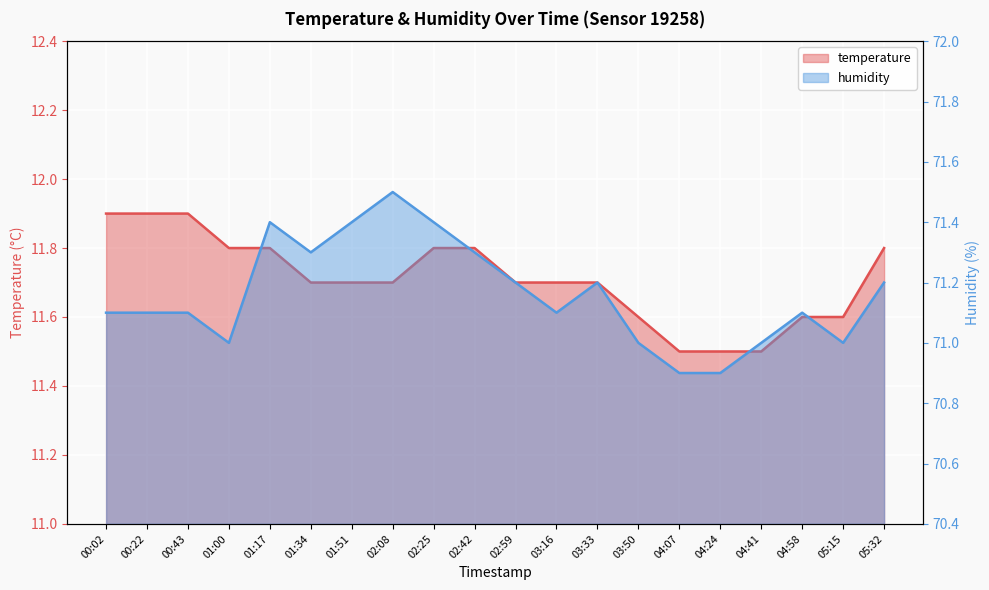

What is the label of the 19th point from the right?

00:22